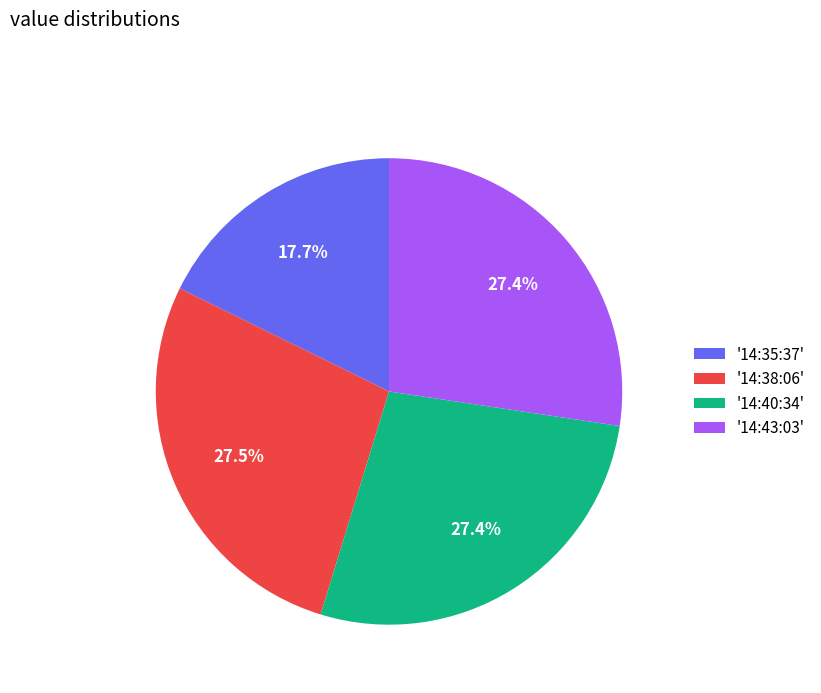

To the nearest percent, what is the average slice percentage?

25%